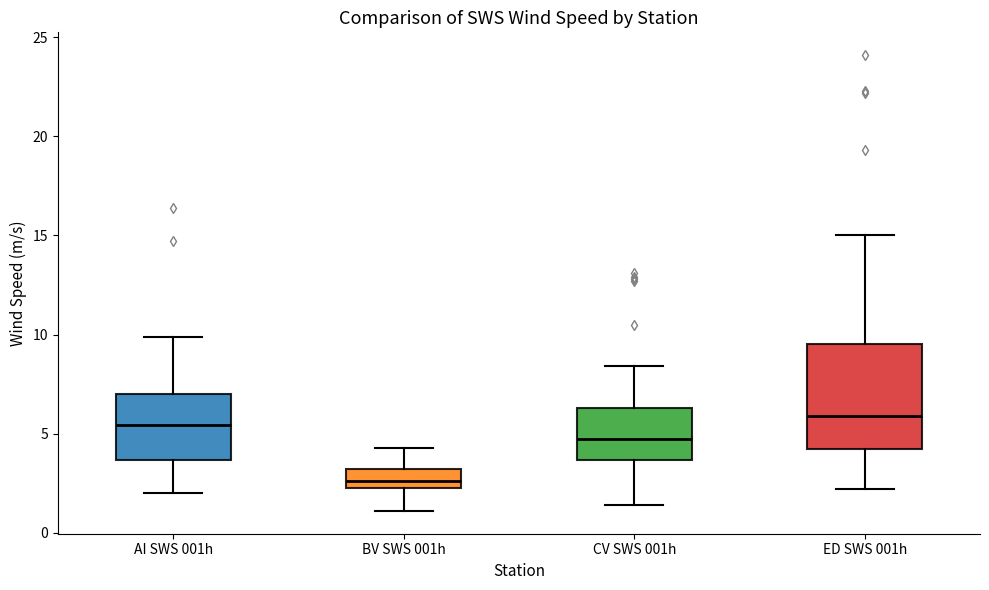

Reading left to right, read every box against the y-axis: the position of its median line, the range the box covers, and the ends of its whiskers. The values are not printed on the chart, so give them approximately, as read against the axis.

AI SWS 001h: median 5.5, box 3.5 to 7.0, whiskers 2.0 to 10.0
BV SWS 001h: median 2.5 (inside the box), box 2.5 to 3.0, whiskers 1.0 to 4.5
CV SWS 001h: median 5.0, box 3.5 to 6.5, whiskers 1.5 to 8.5
ED SWS 001h: median 6.0, box 4.0 to 9.5, whiskers 2.0 to 15.0